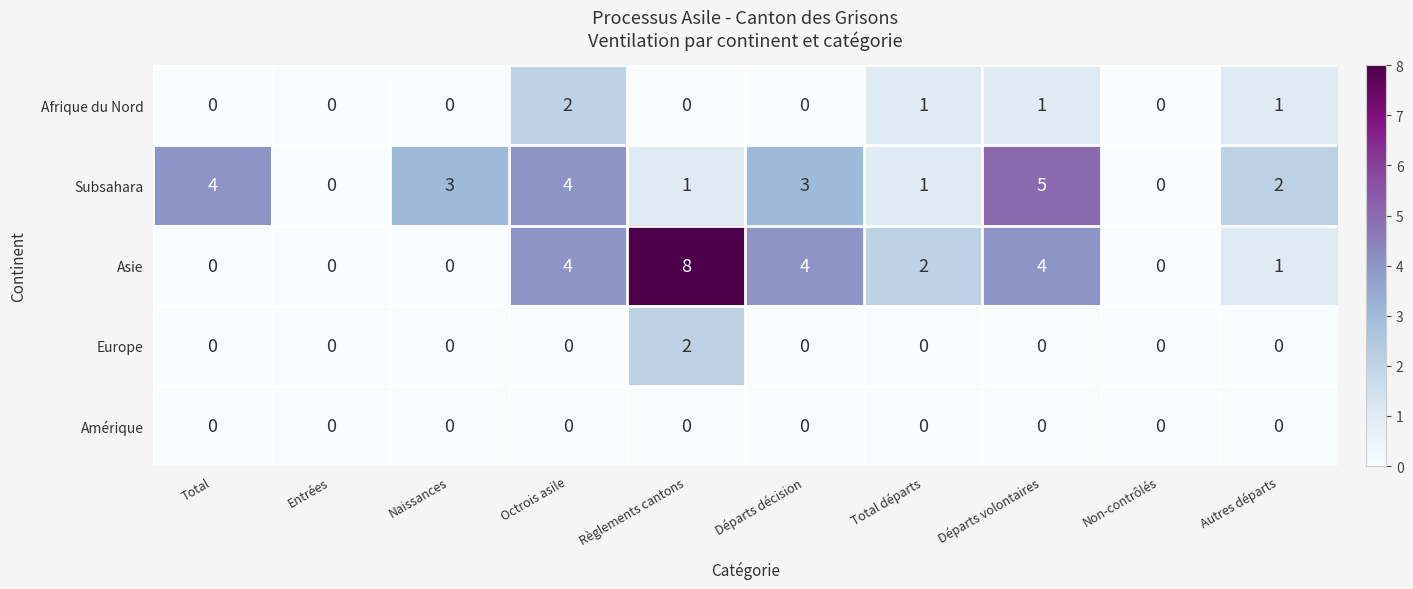

What is the greatest value displayed?

8